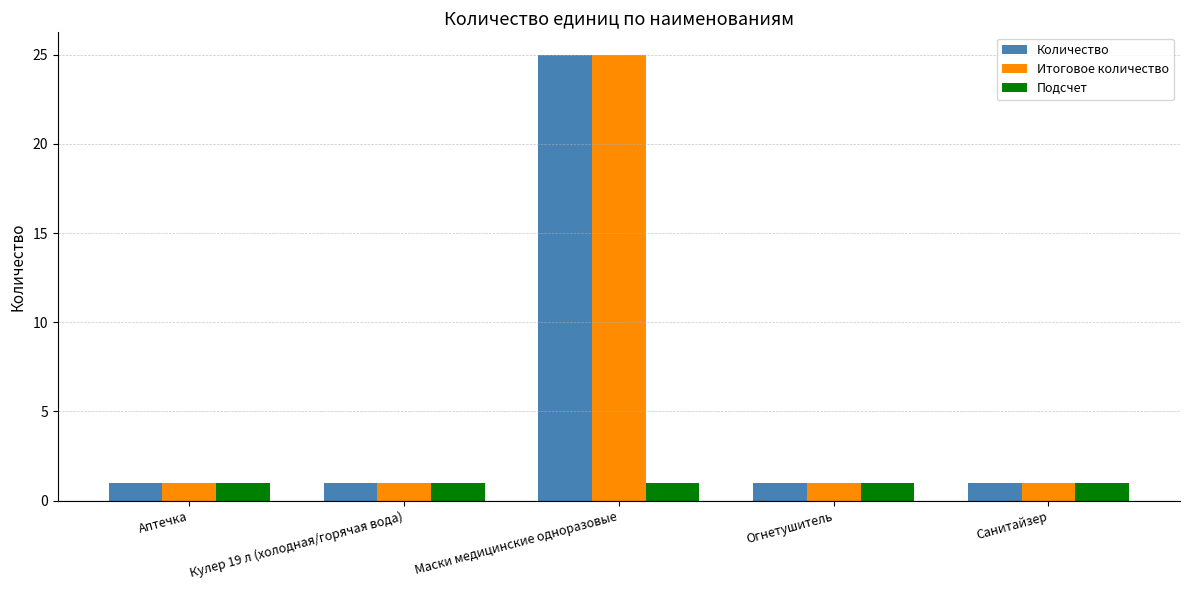

Which category has the highest value in the Итоговое количество series?

Маски медицинские одноразовые